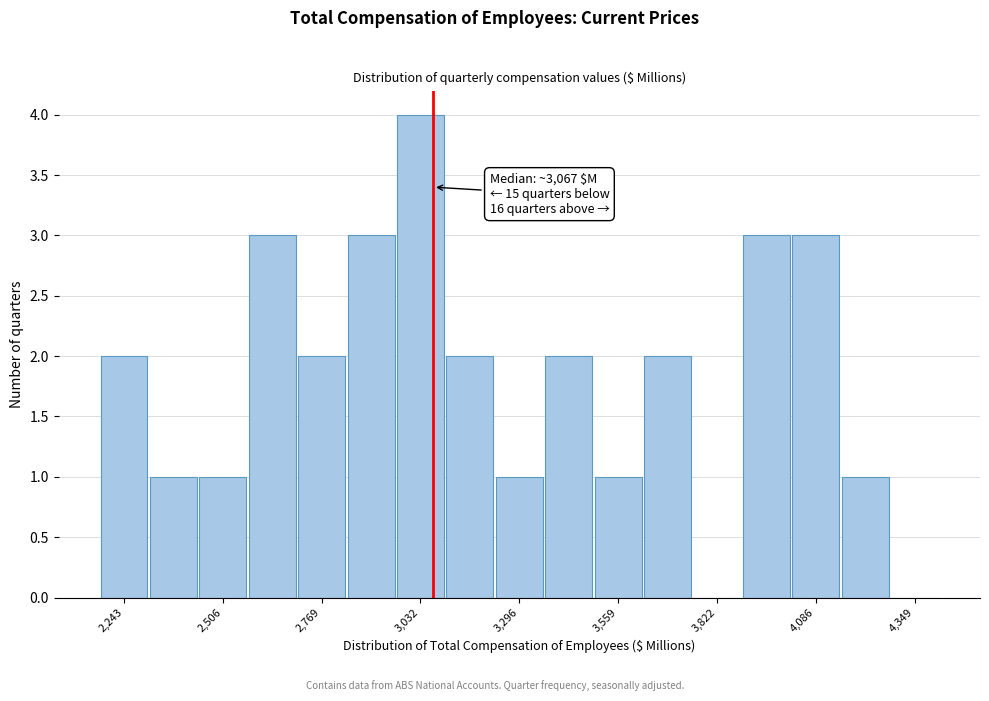

Read against the x-axis, roughly where is the centre of the tallest bar?

3050